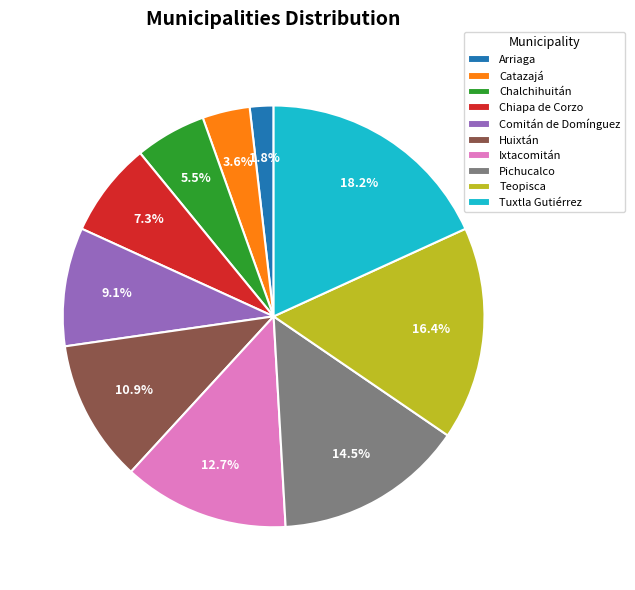

Rank the categories by value from highest to lowest.

Tuxtla Gutiérrez, Teopisca, Pichucalco, Ixtacomitán, Huixtán, Comitán de Domínguez, Chiapa de Corzo, Chalchihuitán, Catazajá, Arriaga